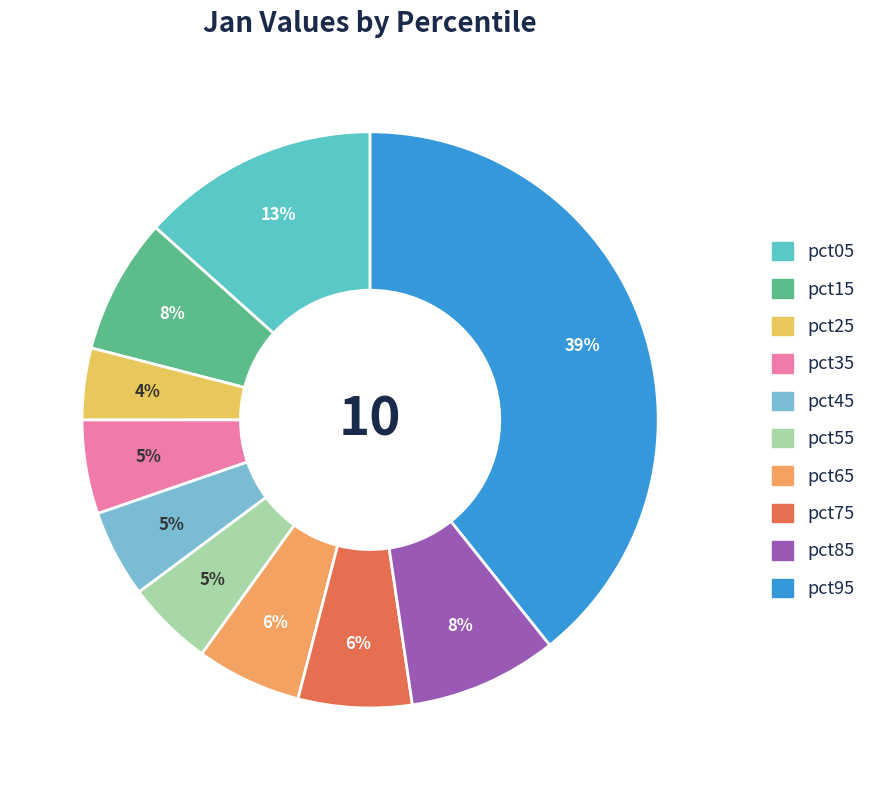

Which slice is the largest?

pct95